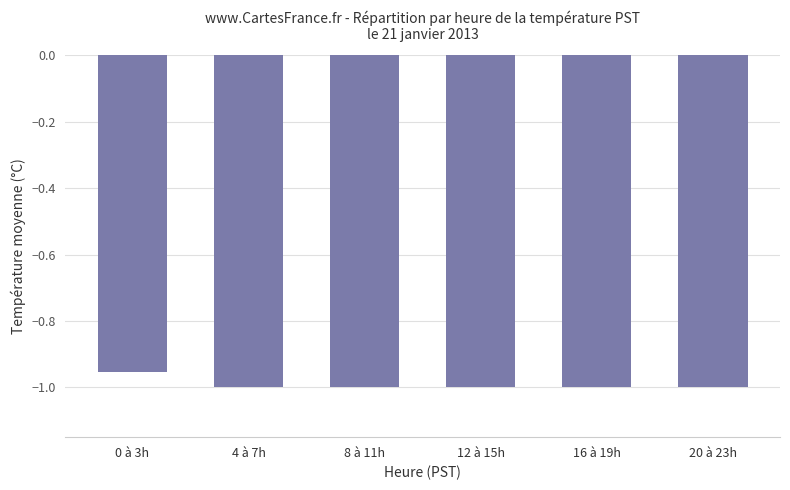

The chart shows a value of -1.7 at 12 à 15h. True or false?

False